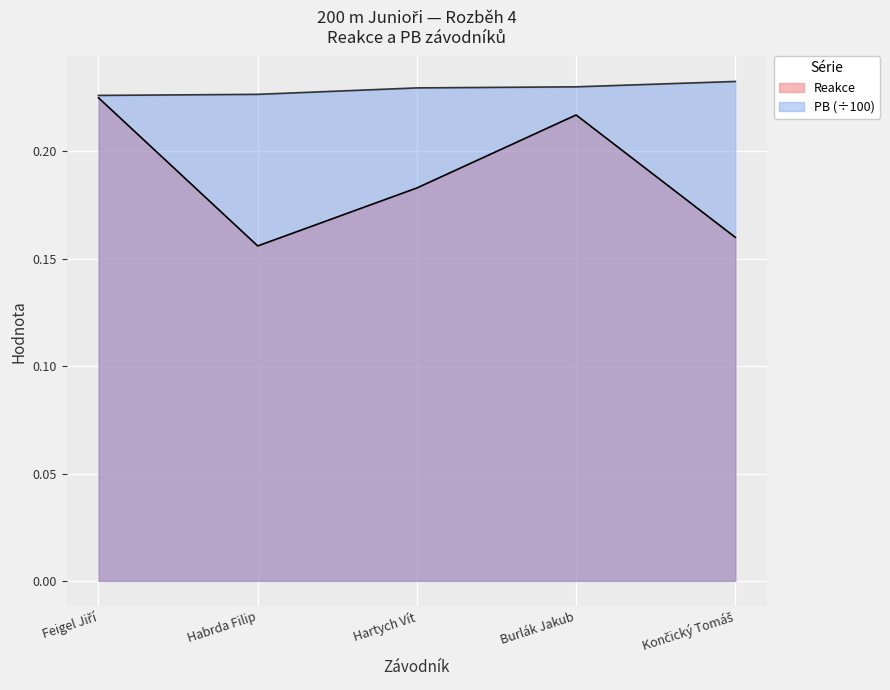

What is the difference between the highest and lowest values at Habrda Filip?

0.1